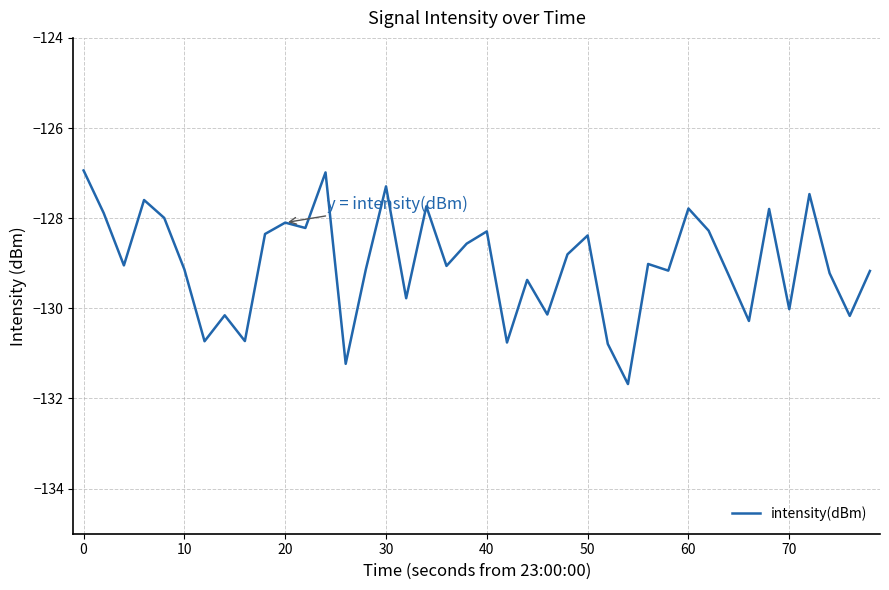

What is the difference between the maximum and minimum values?

4.7